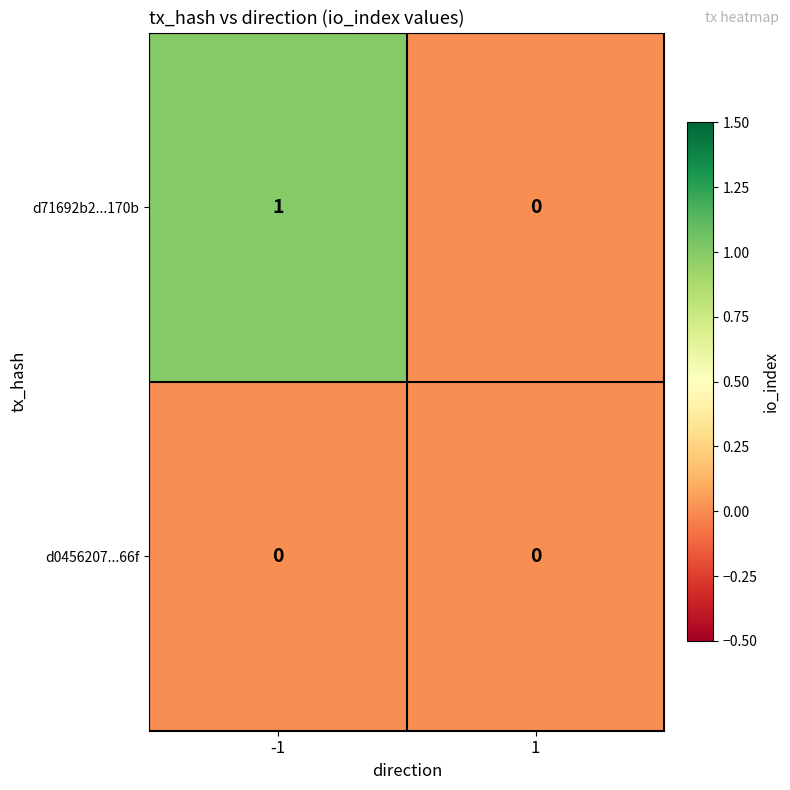

Reading left to right, list all the values displayed in this chart.

d71692b2...170b: -1=1	1=0
d0456207...66f: -1=0	1=0